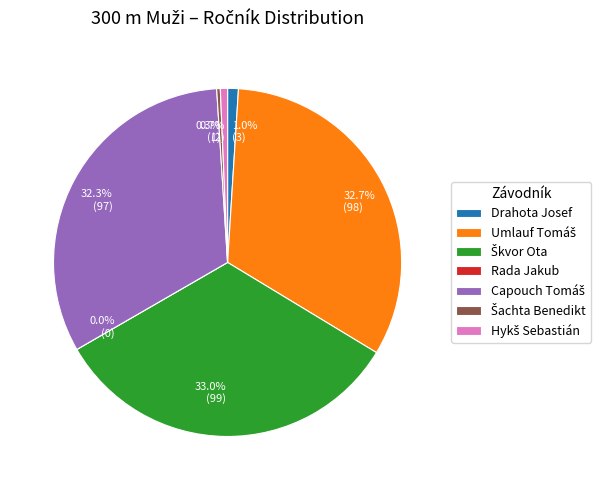

What is the change in value from Škvor Ota to Capouch Tomáš?

-2